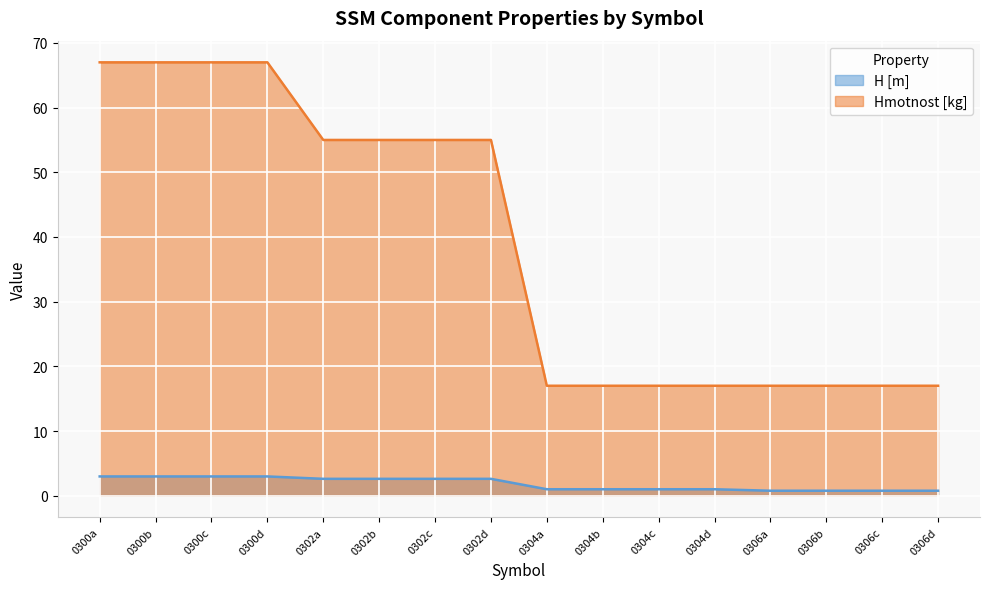

Which category has the highest value in the H [m] series?

0300a